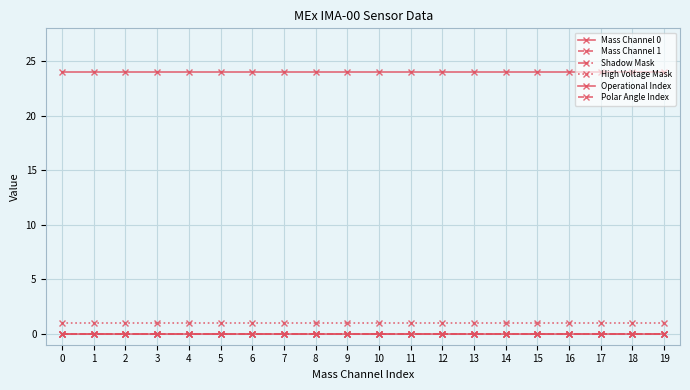

Is this an area chart (filled region under the line)?

No